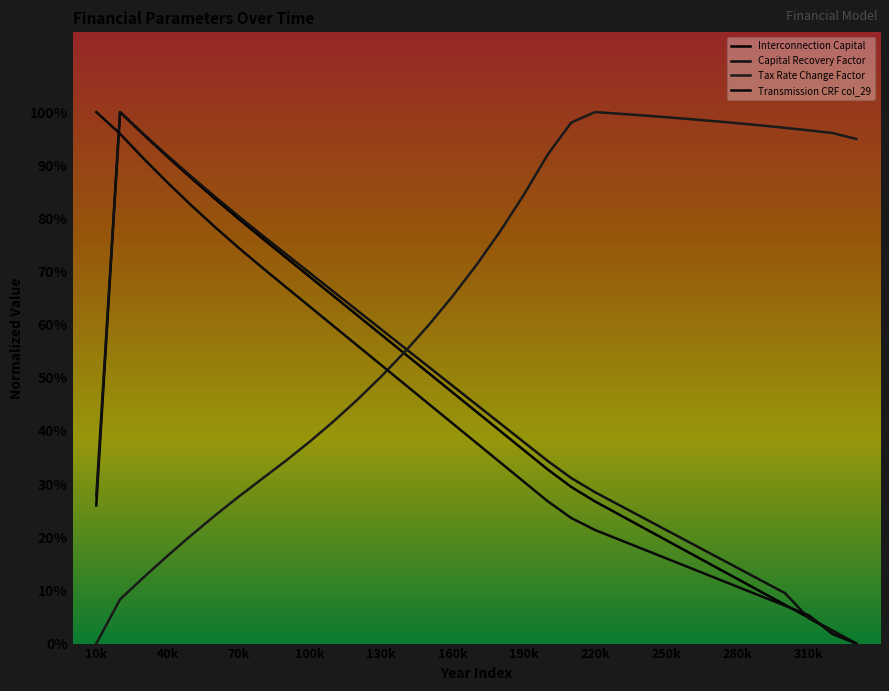

Does the chart have visible grid lines?

No